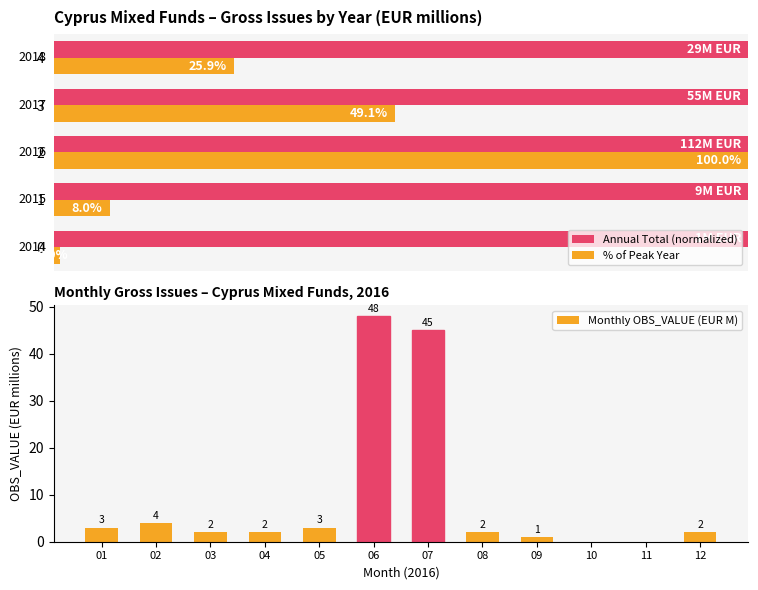

Between 11 and 07, which is larger?

07